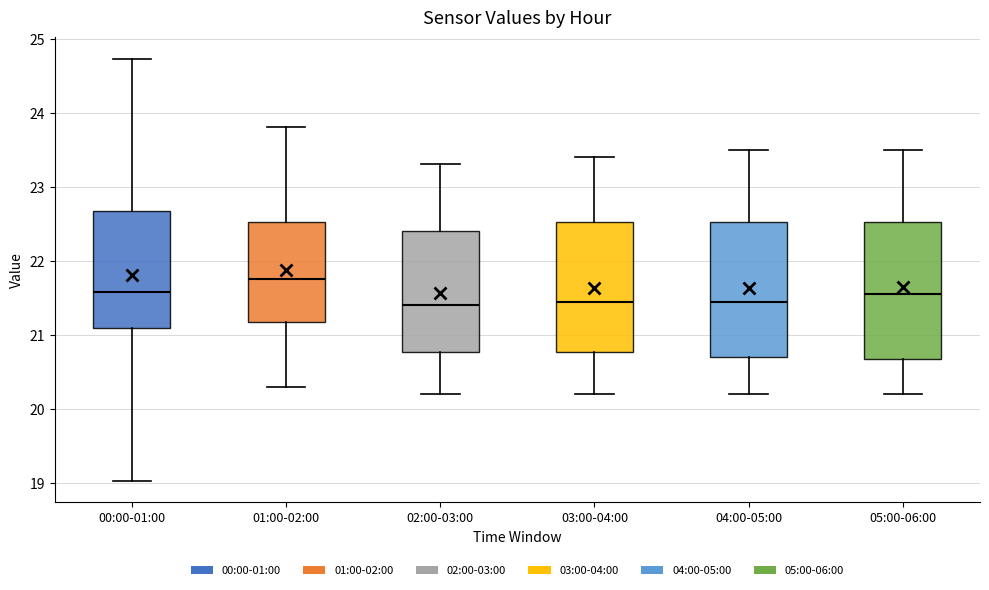

Where does the median line of the box for 00:00-01:00 sit on the y-axis? The values are not printed on the chart, so give them approximately, as read against the axis.

21.6